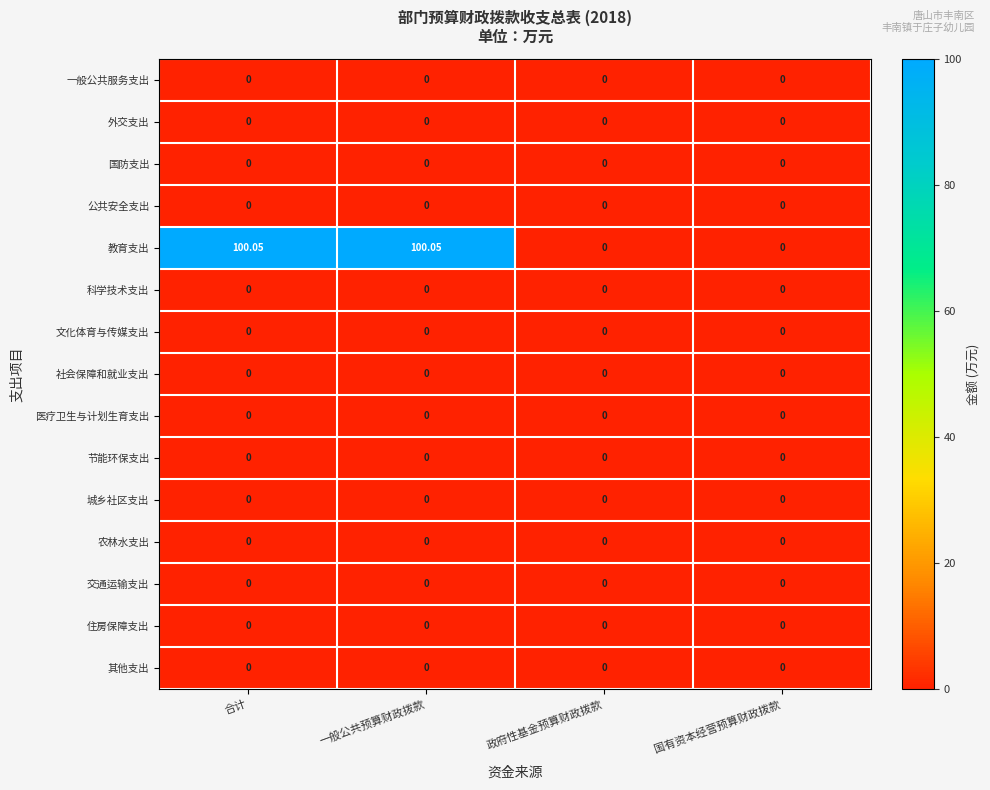

Which series has the largest range (max minus min)?

教育支出